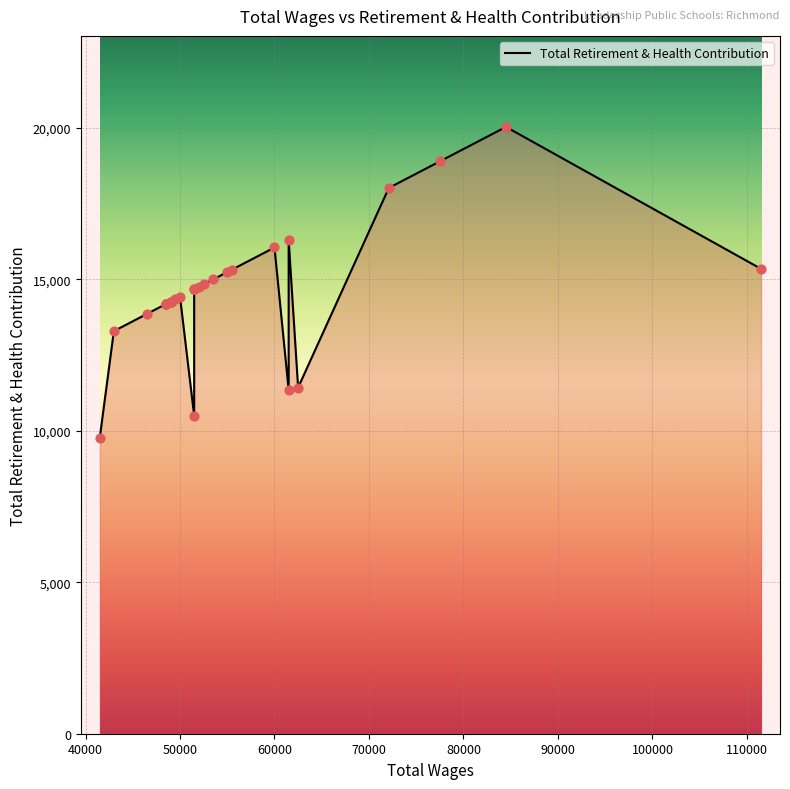

What is the change in value from 51500.0 to 48500.0?

-487